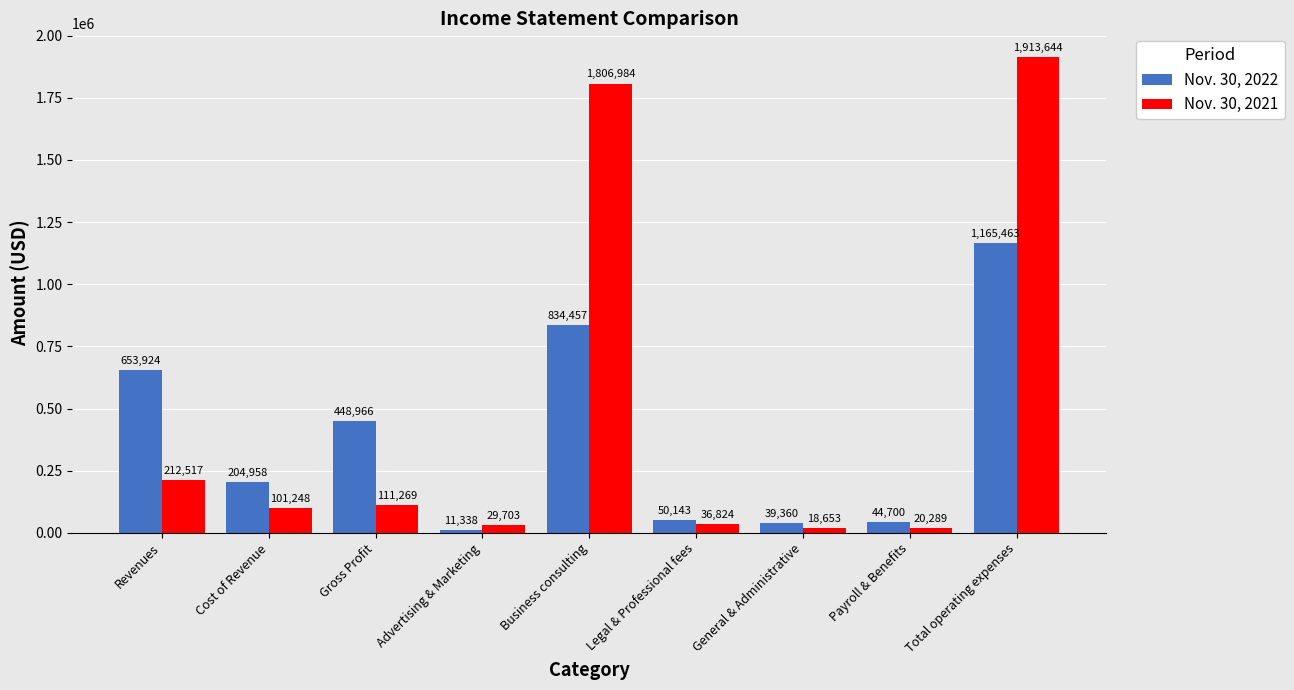

What is the difference between the maximum and second lowest values in the Nov. 30, 2021 series?

1893355